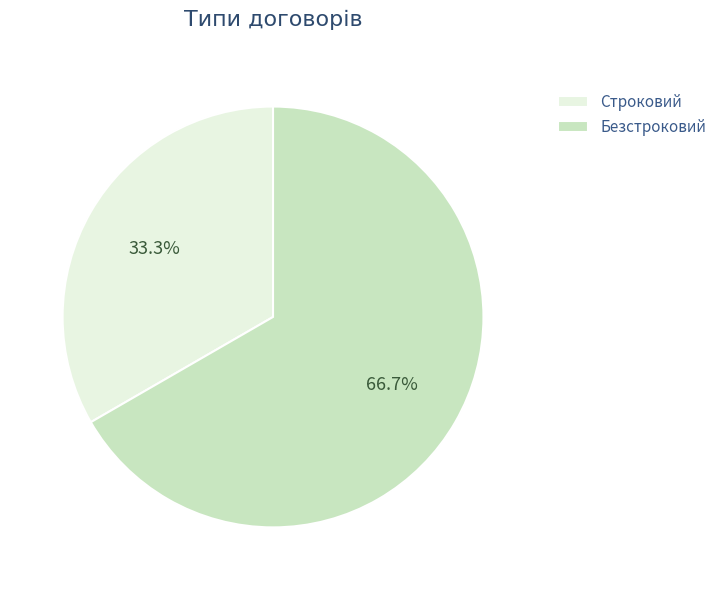

How many segments does this pie chart have?

2